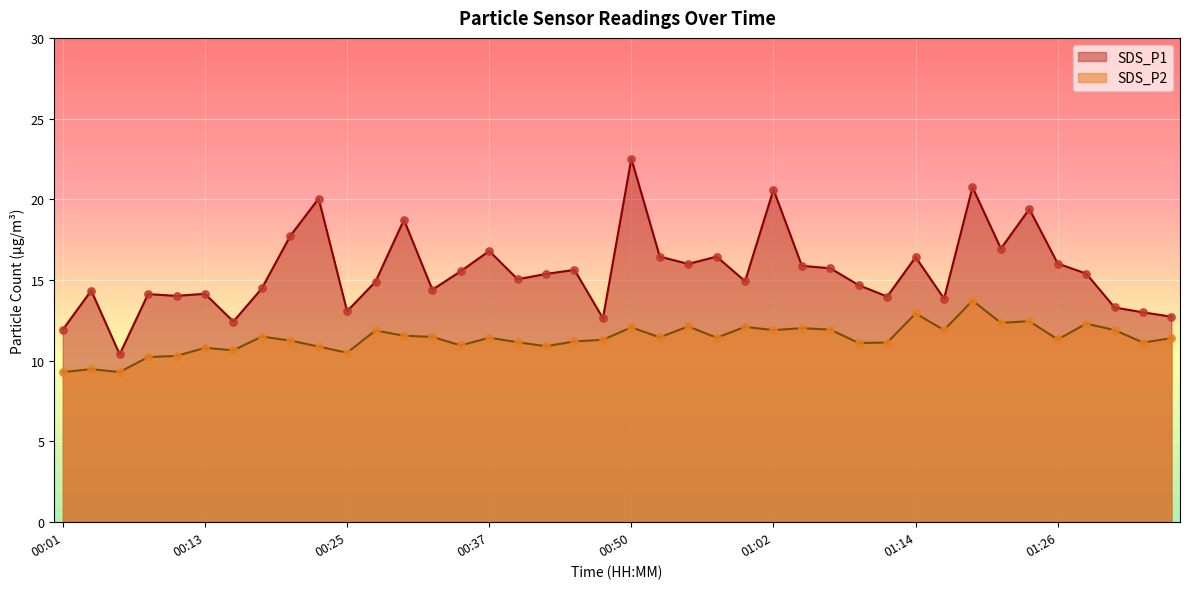

Which series reaches the minimum Y coordinate?

SDS_P2